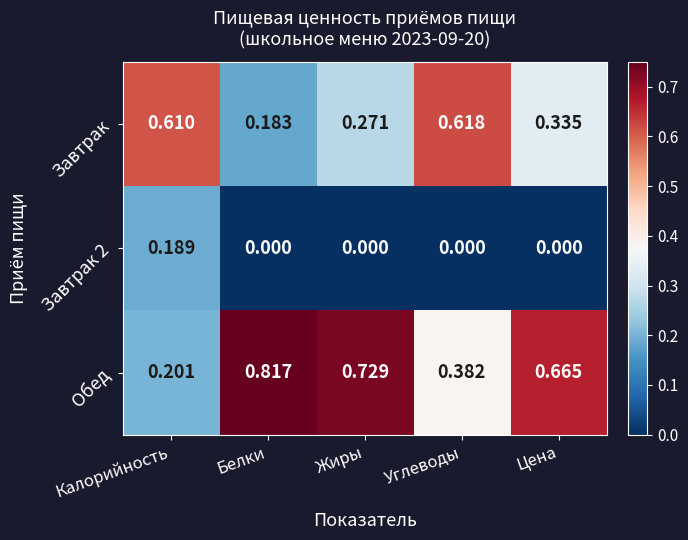

How many series are shown in this chart?

3